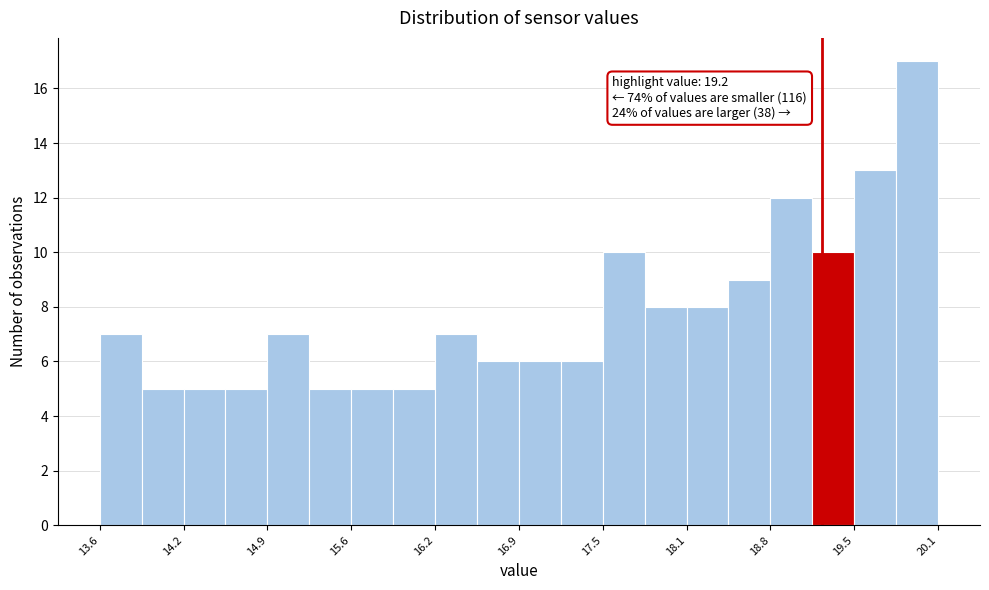

Read against the x-axis, roughly where is the centre of the tallest bar?

19.9